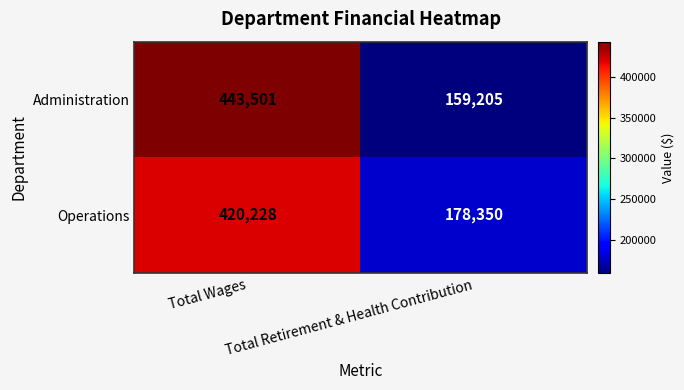

Which series changed the most between Total Wages and Total Retirement & Health Contribution?

Administration